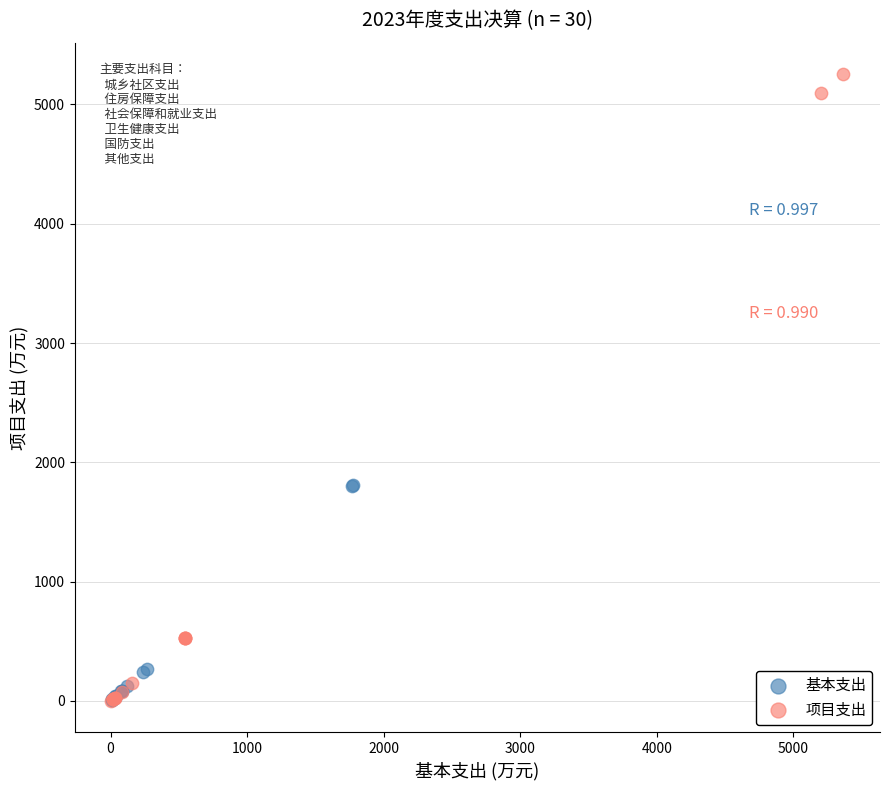

Which series contains the highest Y value?

项目支出